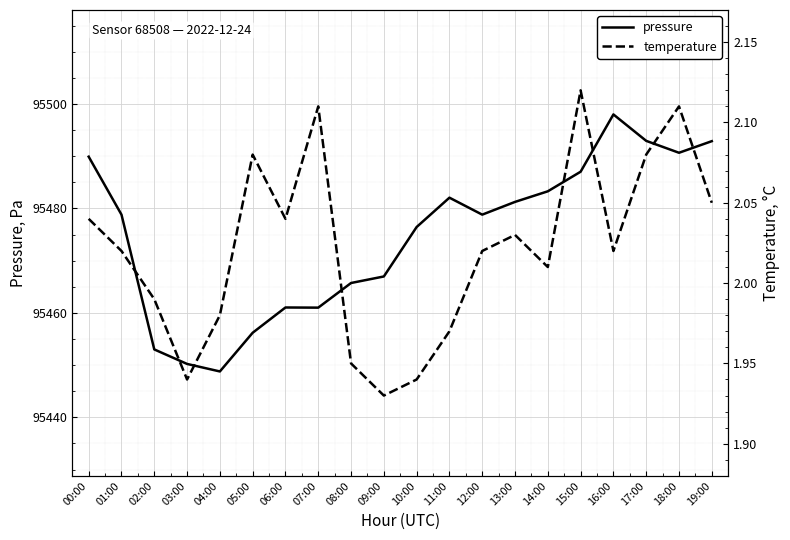

What position from the left is 12:00?

13